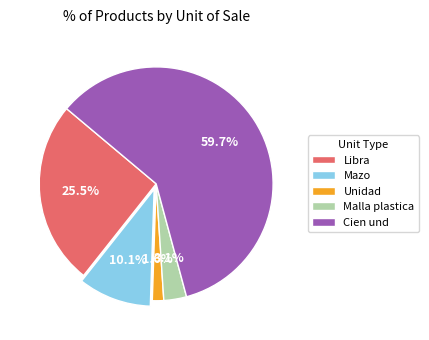

Which category has the smallest portion of the pie?

Unidad